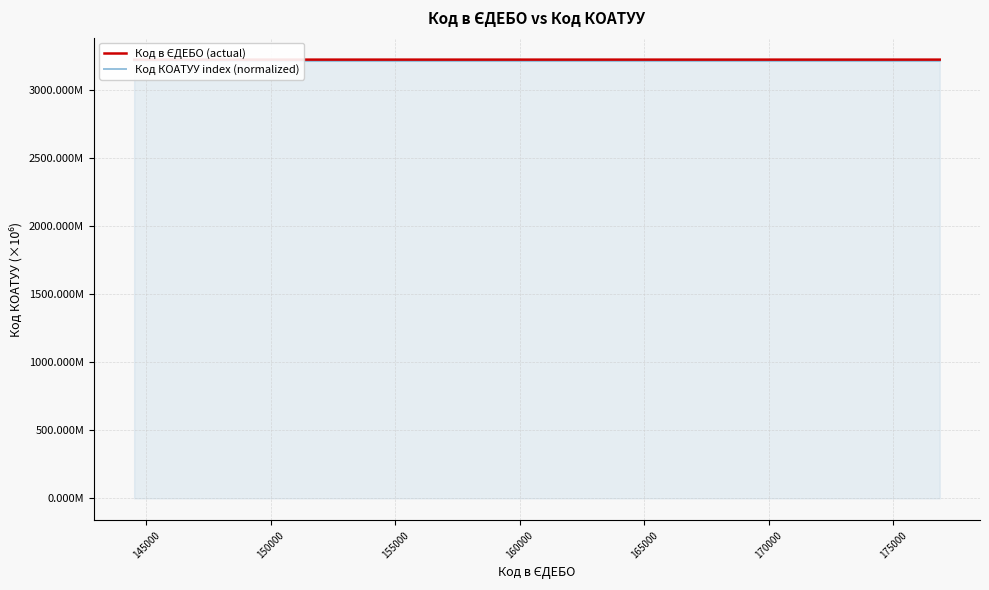

Does the chart display data point markers on the line(s)?

No